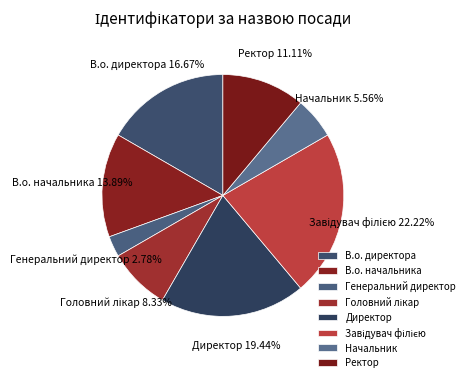

Which category has the smallest portion of the pie?

Генеральний директор